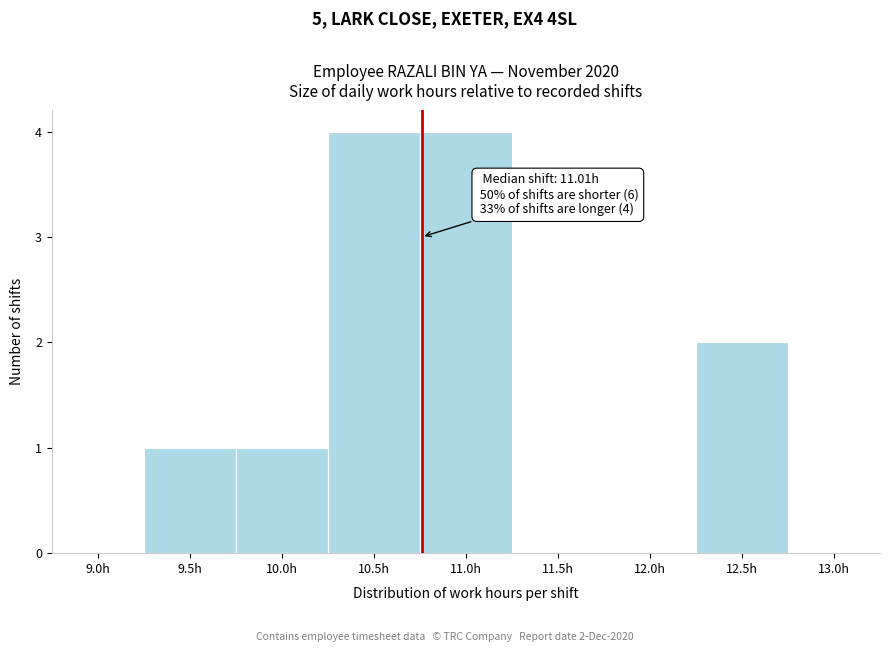

Reading left to right, extract all data points from this chart.

9.0h=0	9.5h=1	10.0h=1	10.5h=4	11.0h=4	11.5h=0	12.0h=0	12.5h=2	13.0h=0